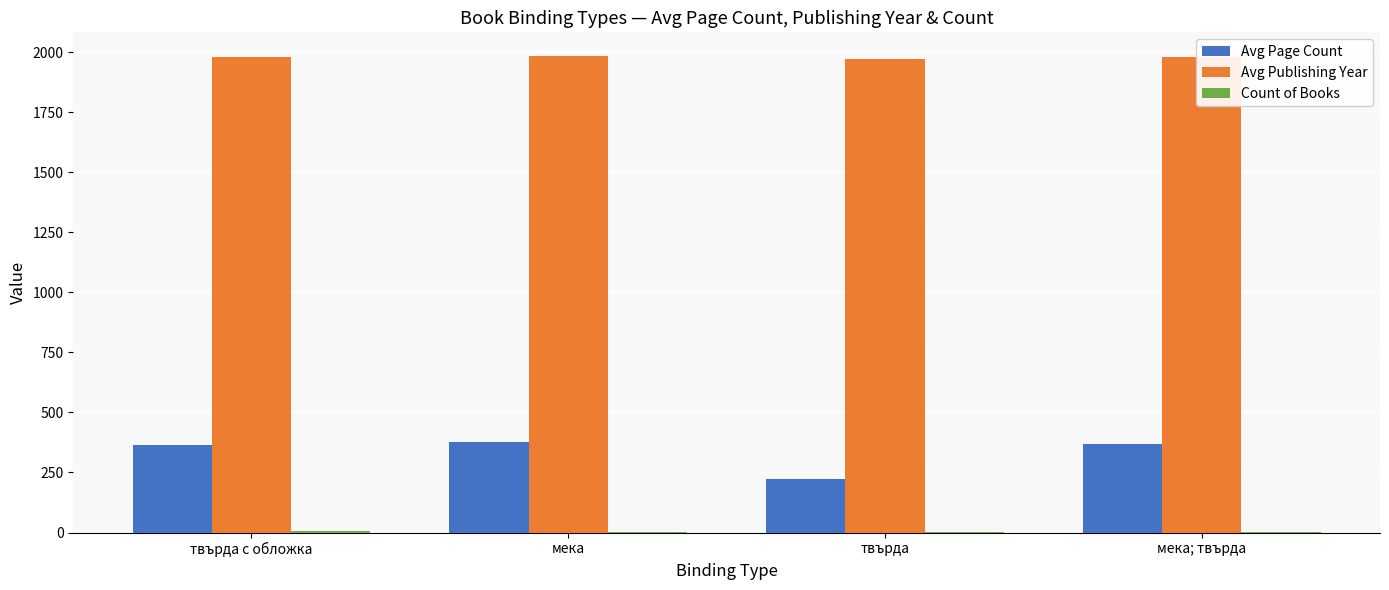

True or false: Avg Page Count has a value of 98.0 at твърда с обложка.

False